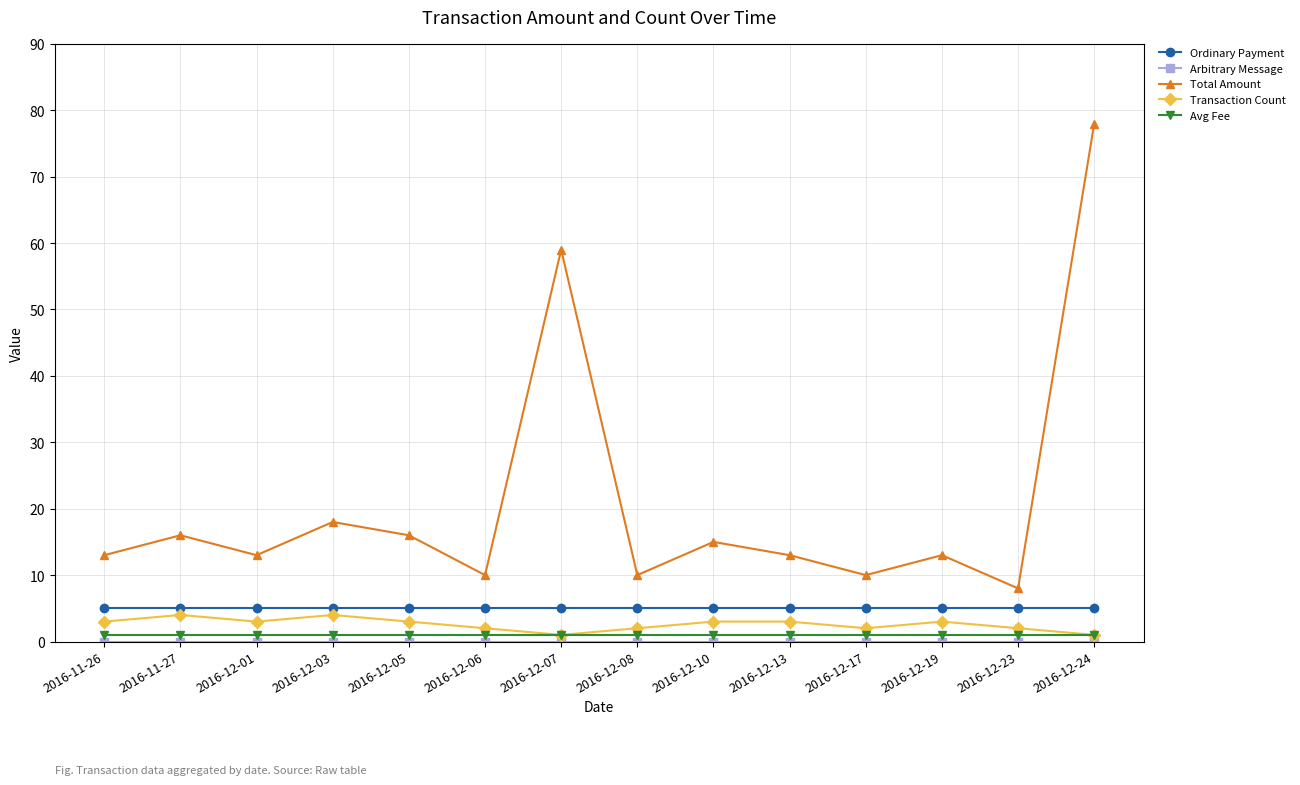

Does the chart display data point markers on the line(s)?

Yes